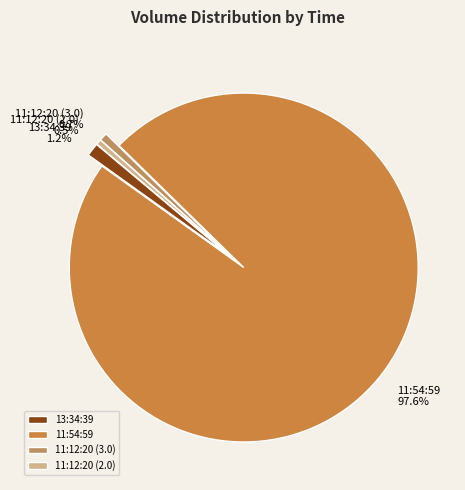

To the nearest percent, what is the difference between the 11:12:20 (2.0) and 13:34:39 slice percentages?

1%